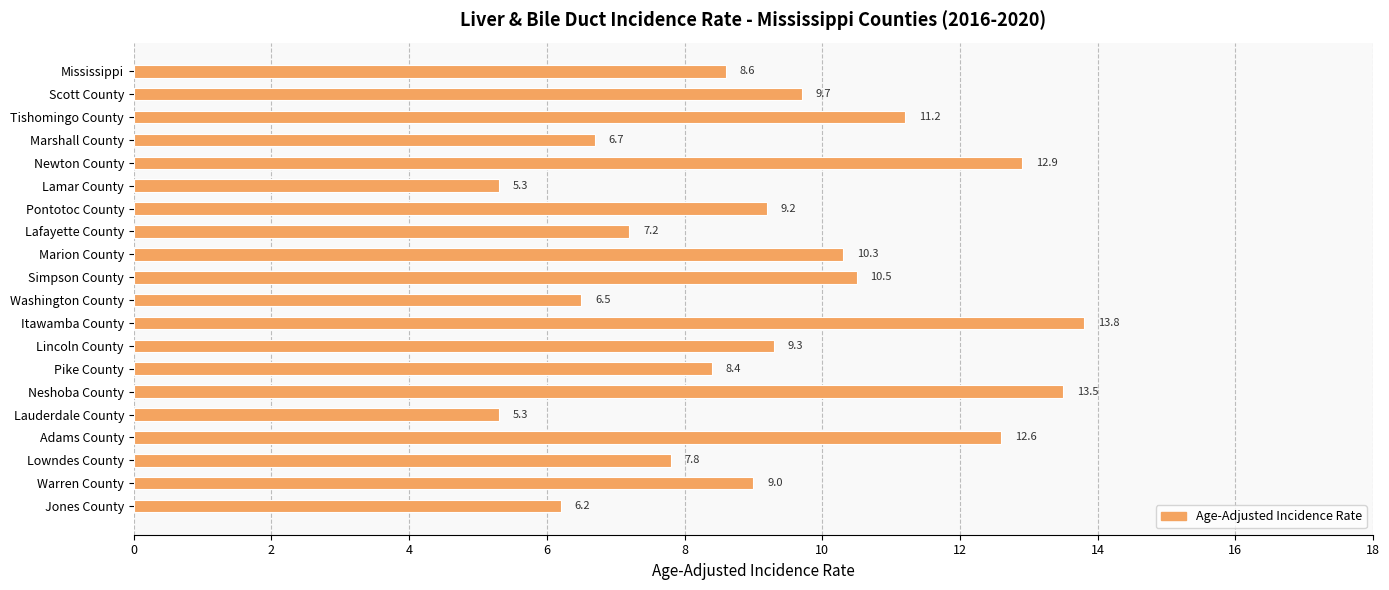

How many values are below 9?

9